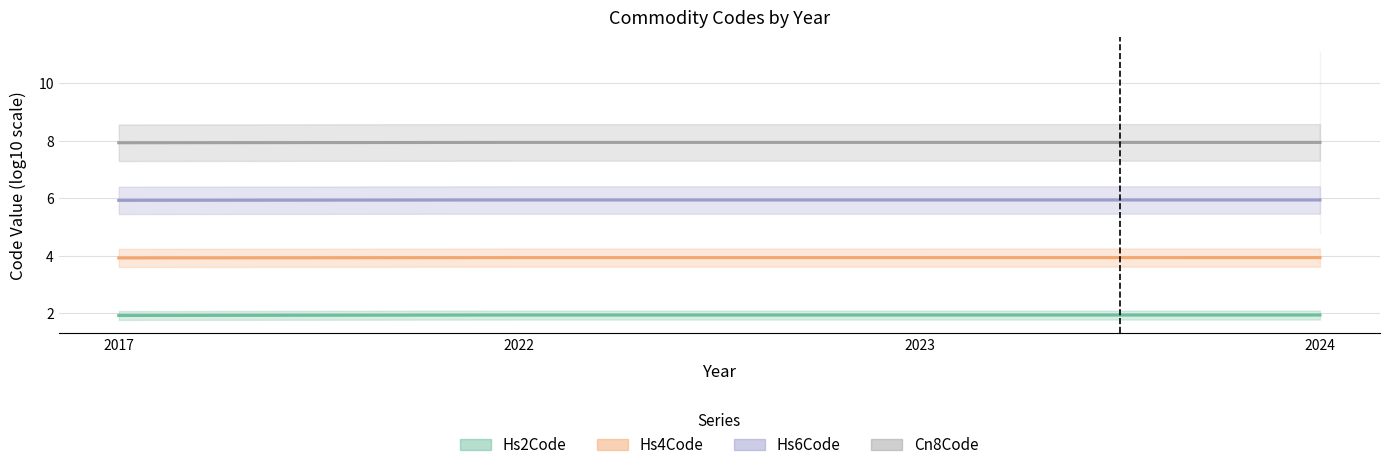

List the labels in order of Cn8Code value, largest first.

2024, 2023, 2022, 2017